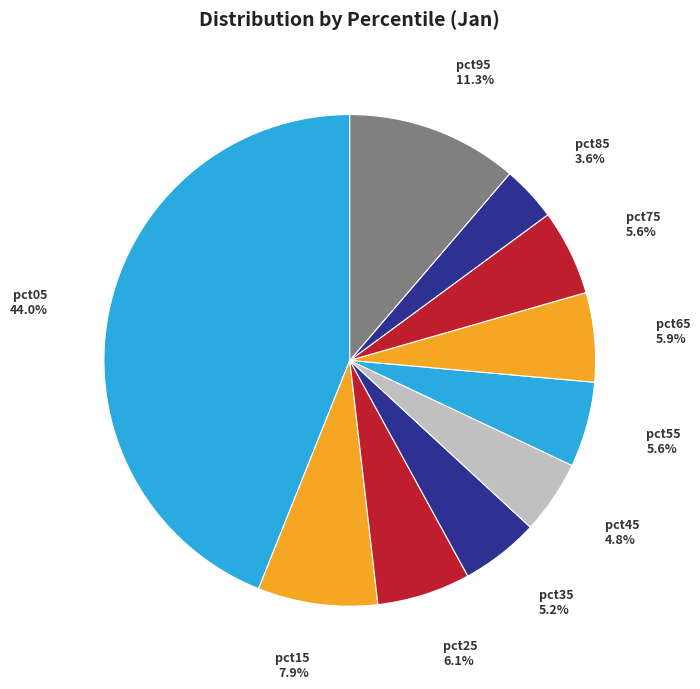

To the nearest percent, what is the average slice percentage?

10%